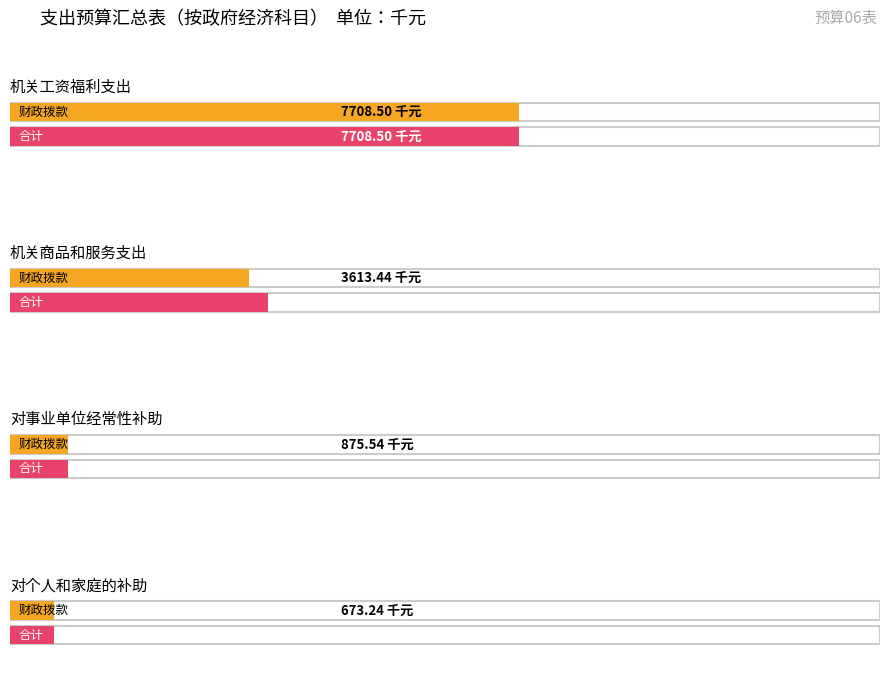

Count the number of categories in the chart.

4